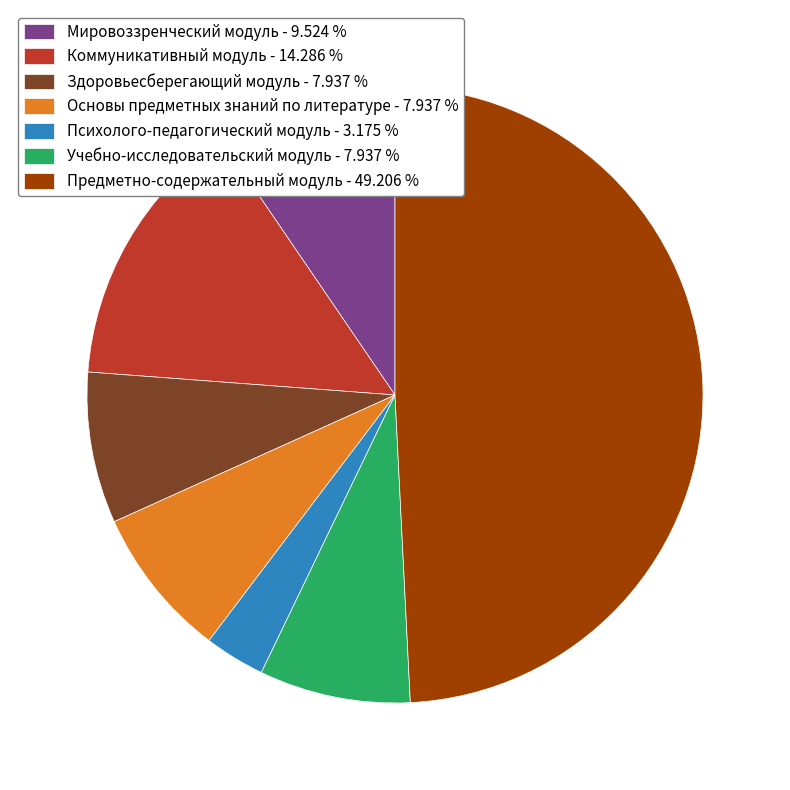

How many slices are in this pie chart?

7